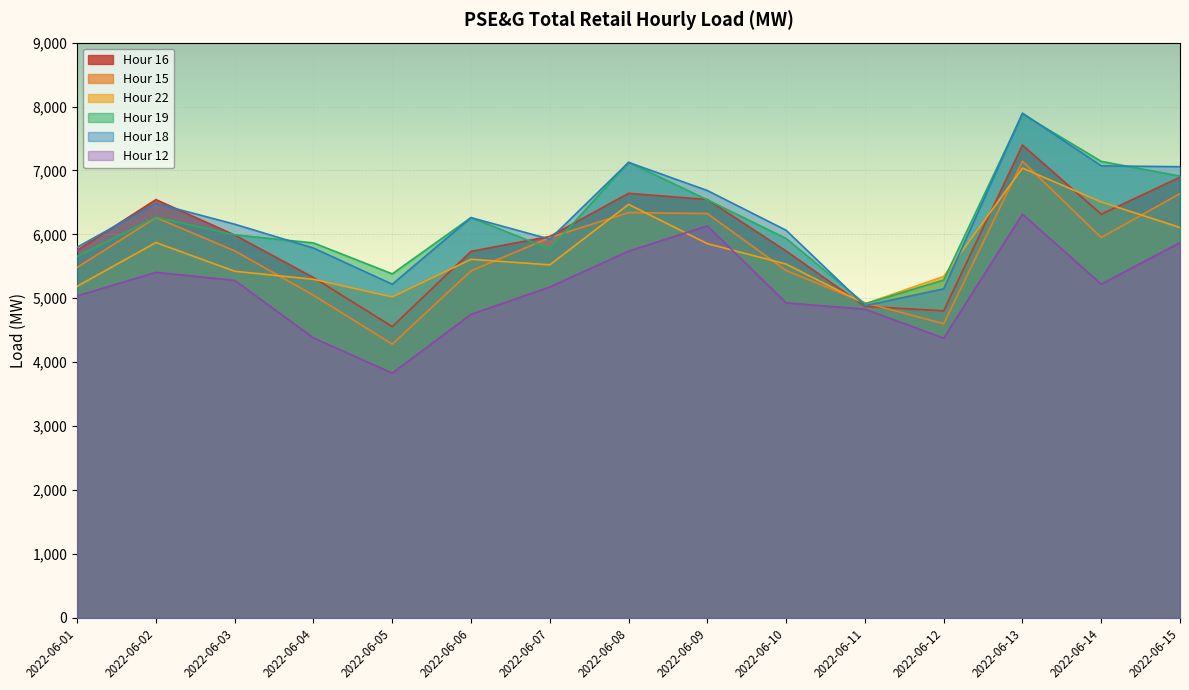

Is the value of Hour 18 at 2022-06-02 greater than the value of Hour 16 at 2022-06-13?

No